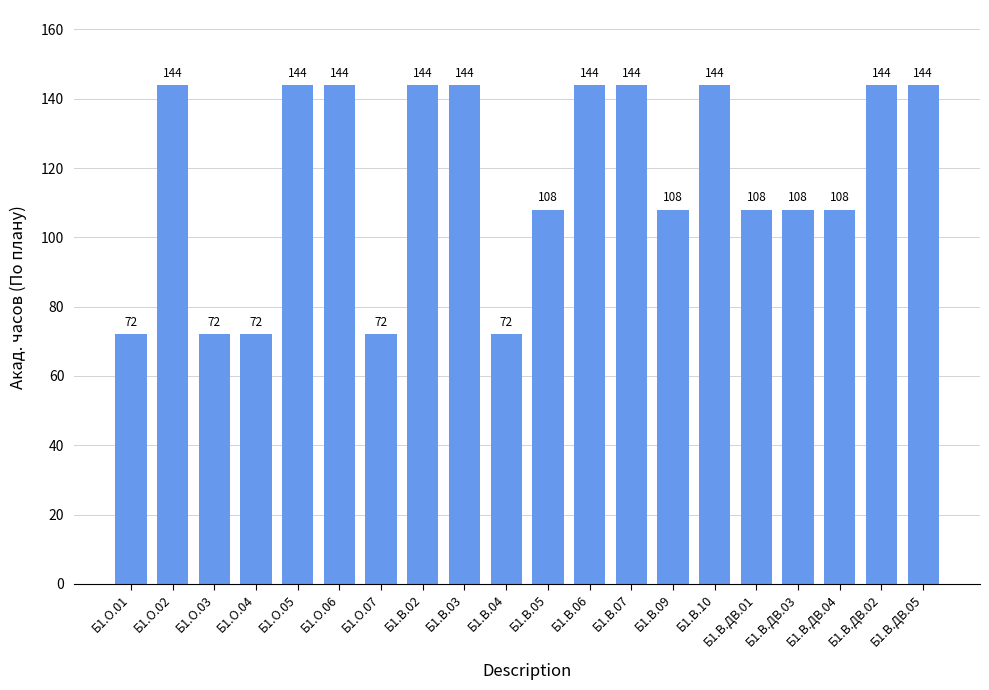

How many bars are there in total?

20